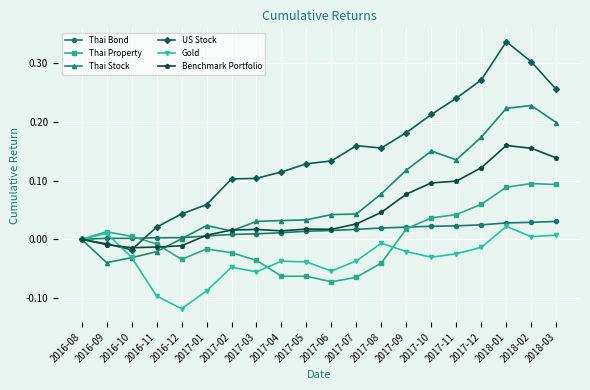

Between 2017-06 and 2017-09, which series saw the biggest shift?

Thai Property